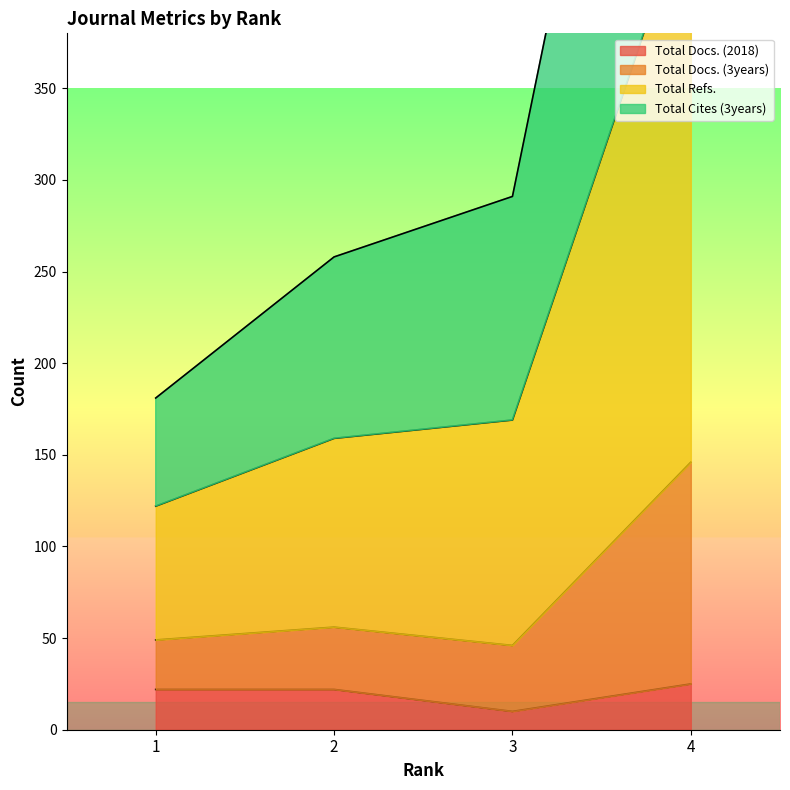

The value of Total Docs. (2018) at 2 is 22. True or false?

True